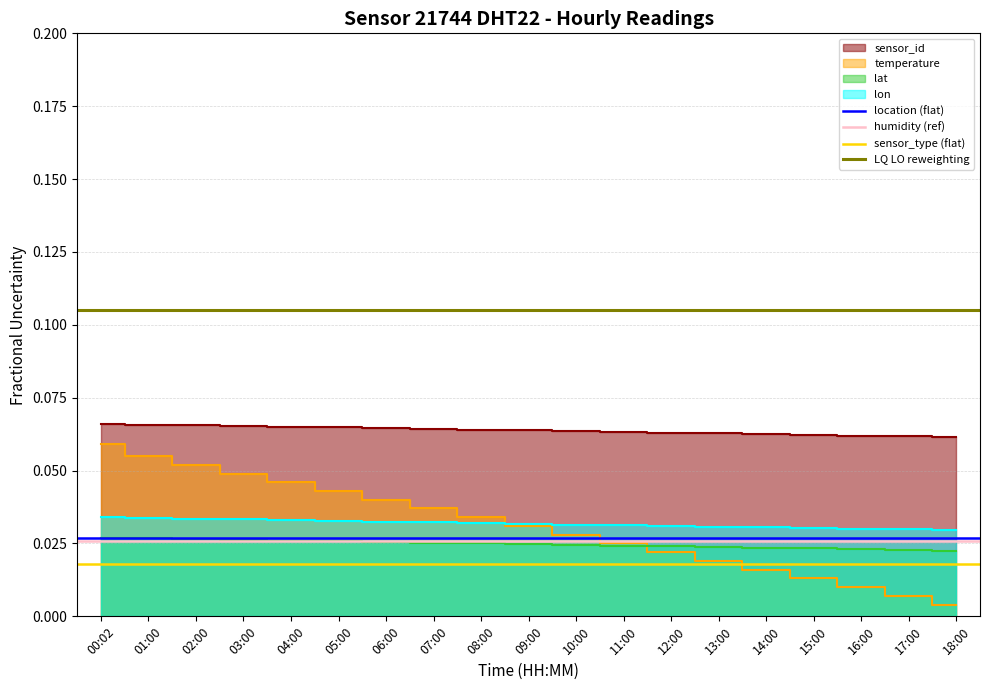

Is the value of LQ LO reweighting at 00:02 greater than the value of sensor_type (flat) at 01:00?

Yes